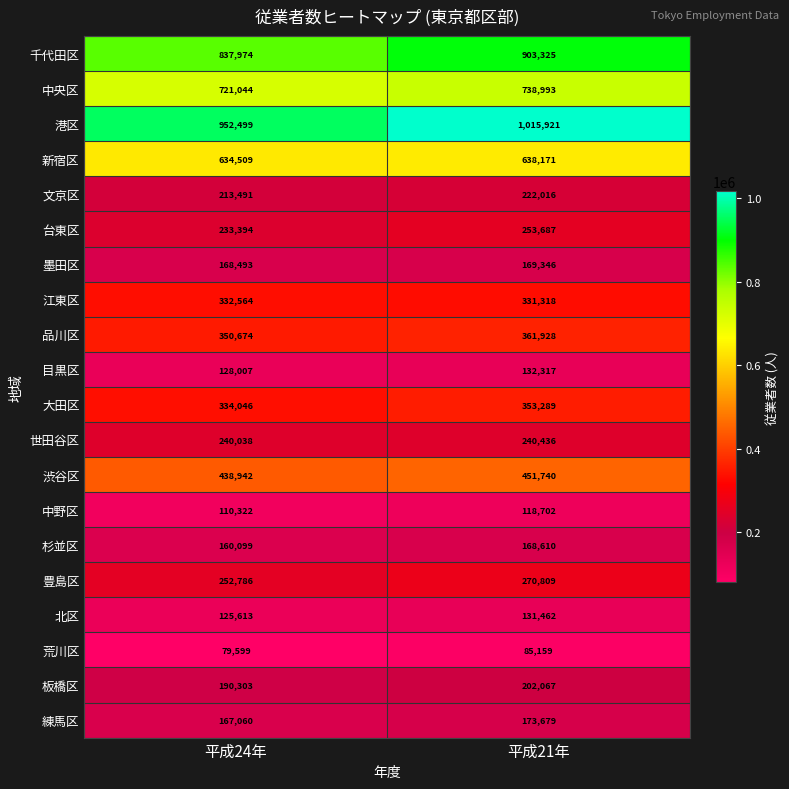

Which category has the lowest value across all series?

平成24年